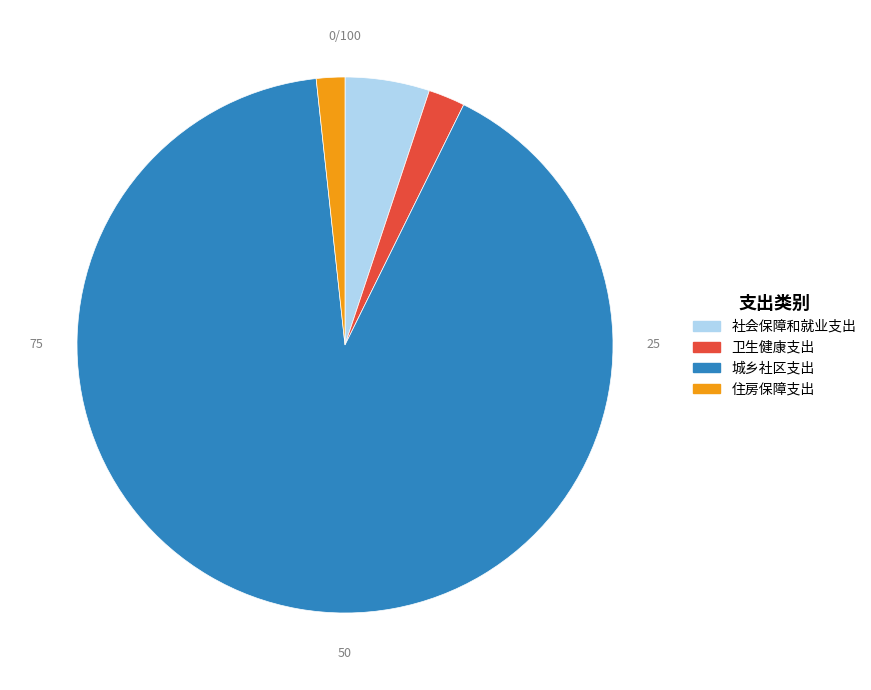

What is the ratio of the value at 社会保障和就业支出 to the value at 卫生健康支出?

2.3